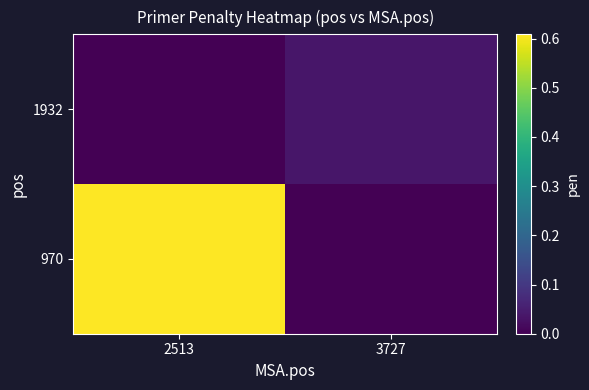

Between 2513 and 3727, which is larger?

2513